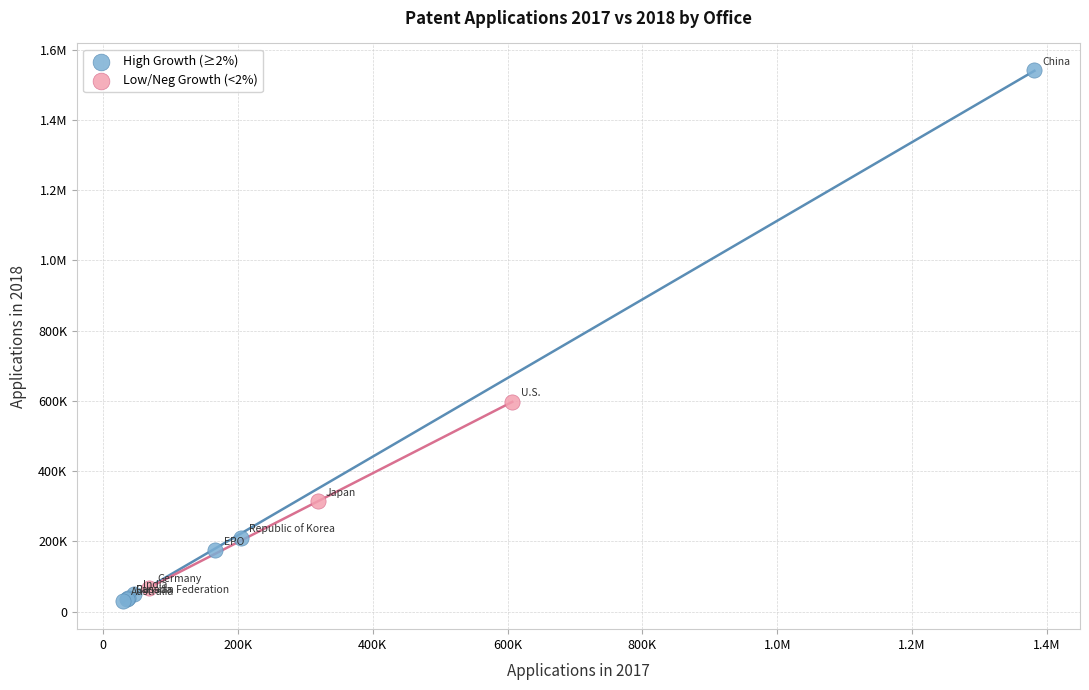

What are all the series names shown in the legend?

High Growth (≥2%), Low/Neg Growth (<2%)